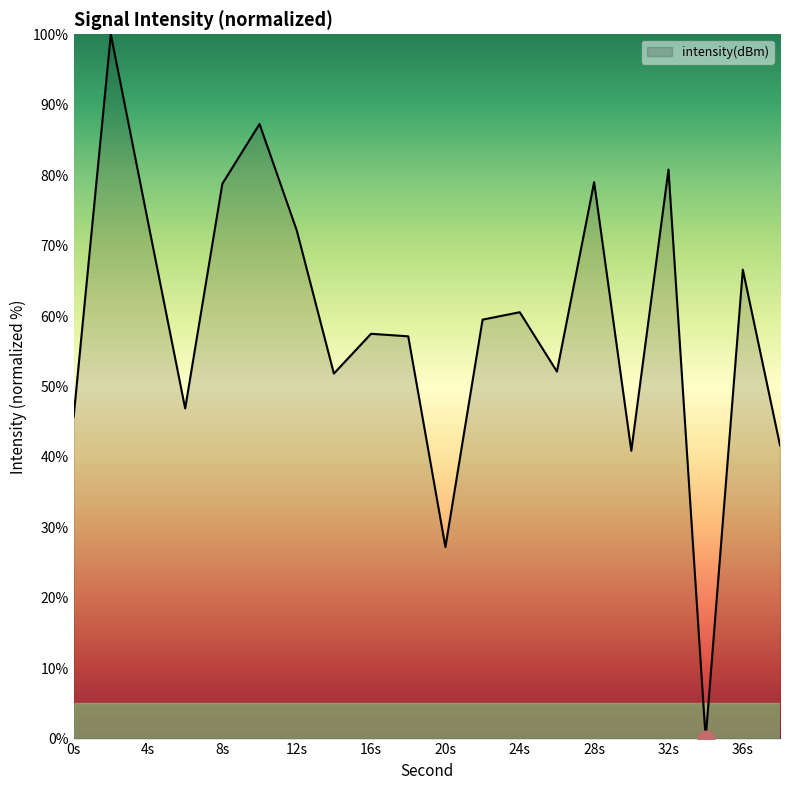

What is the maximum value shown in the chart?

100.0